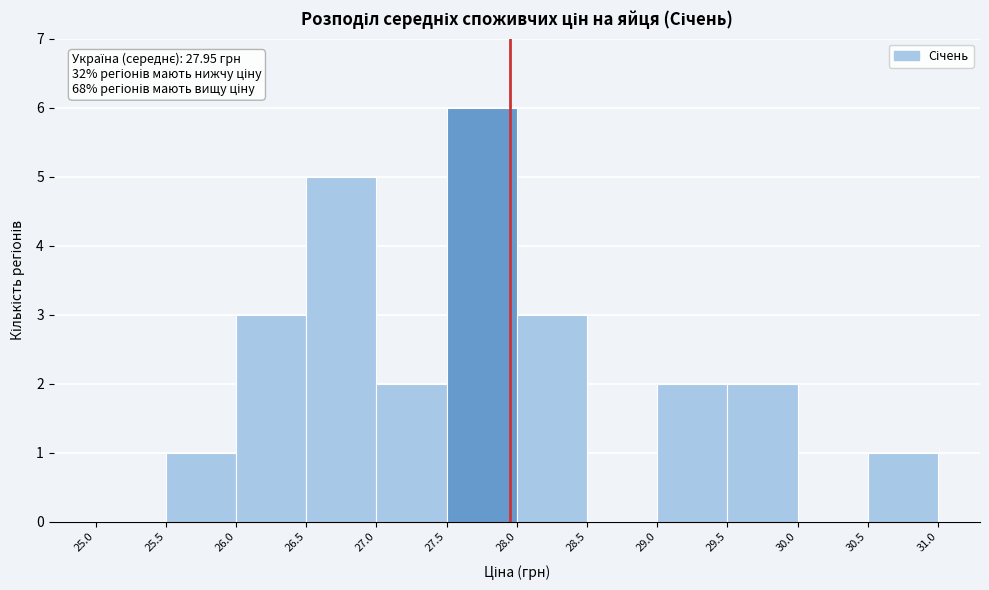

Over which range of the x-axis is the bar tallest?

27.5 to 28.0